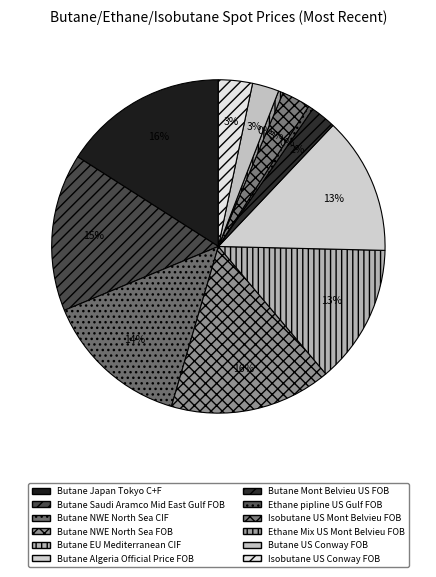

The Butane NWE North Sea FOB slice represents 16% of the pie. True or false?

True